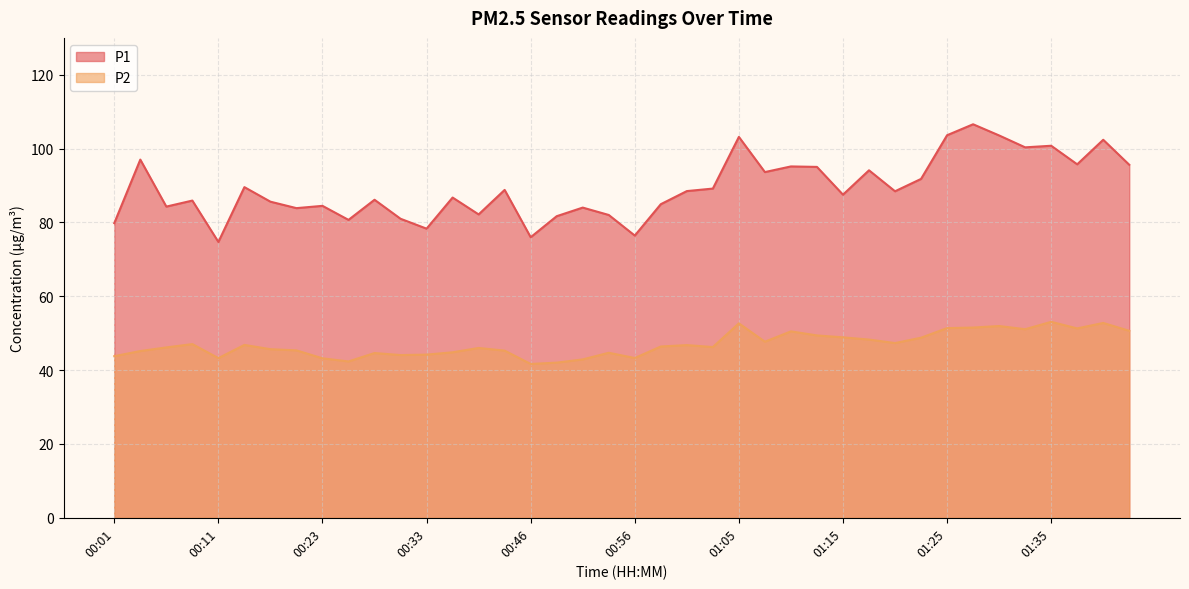

What is the sum of the P1 values at 00:43 and 01:23?

180.6